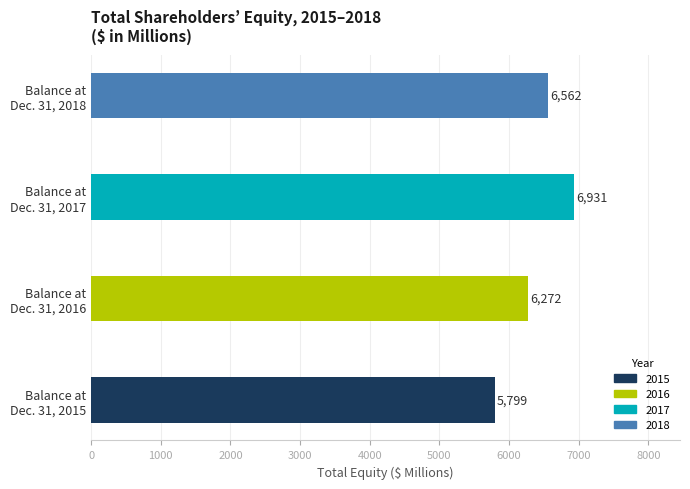

What is the average value?

6391